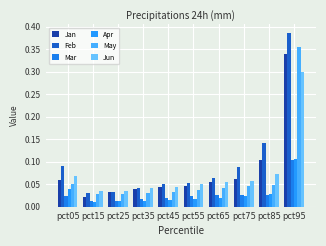

List the labels in order of May value, smallest first.

pct15, pct25, pct35, pct45, pct55, pct65, pct75, pct85, pct05, pct95